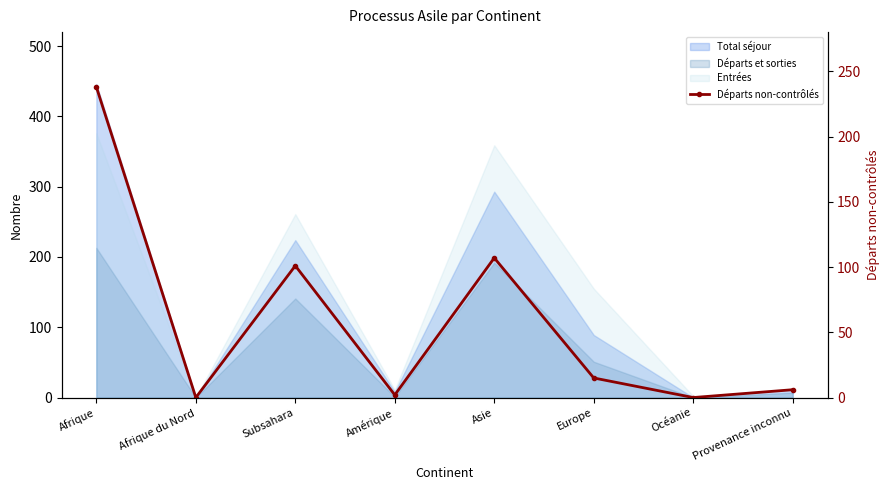

What is the average value?

59